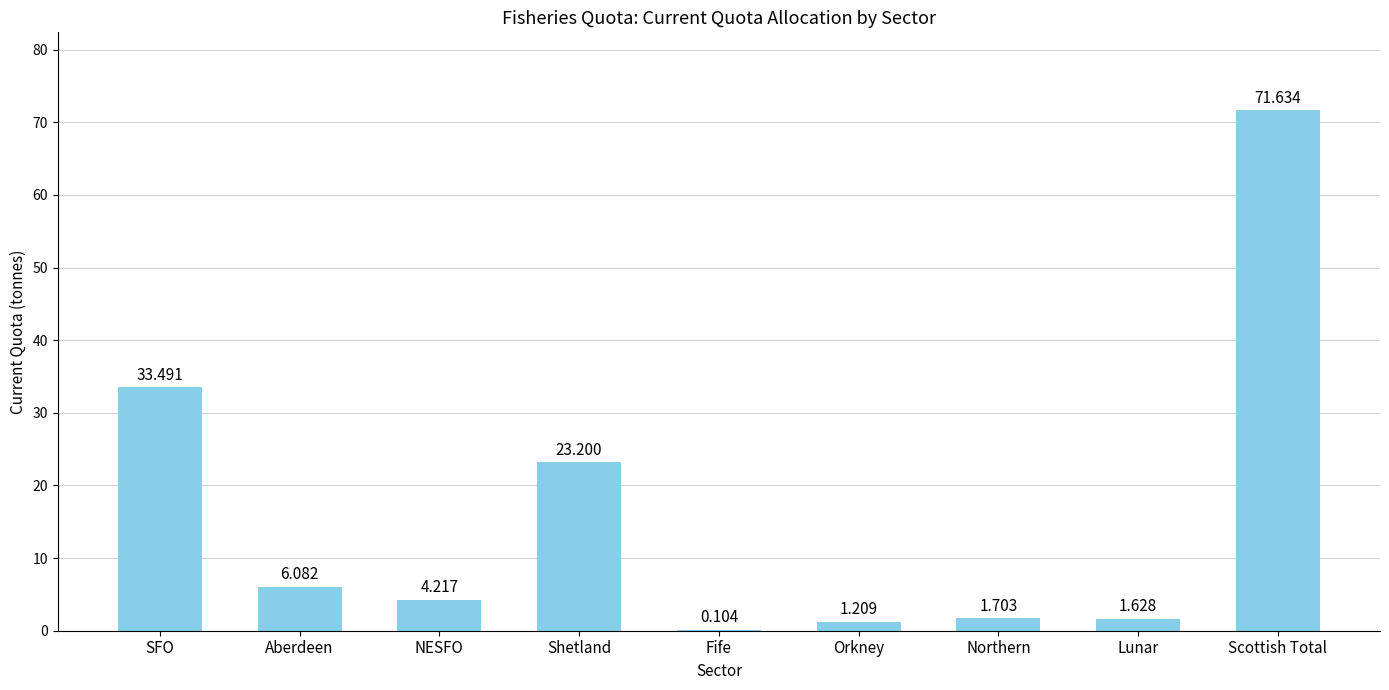

Which label corresponds to the largest value in the chart?

Scottish Total